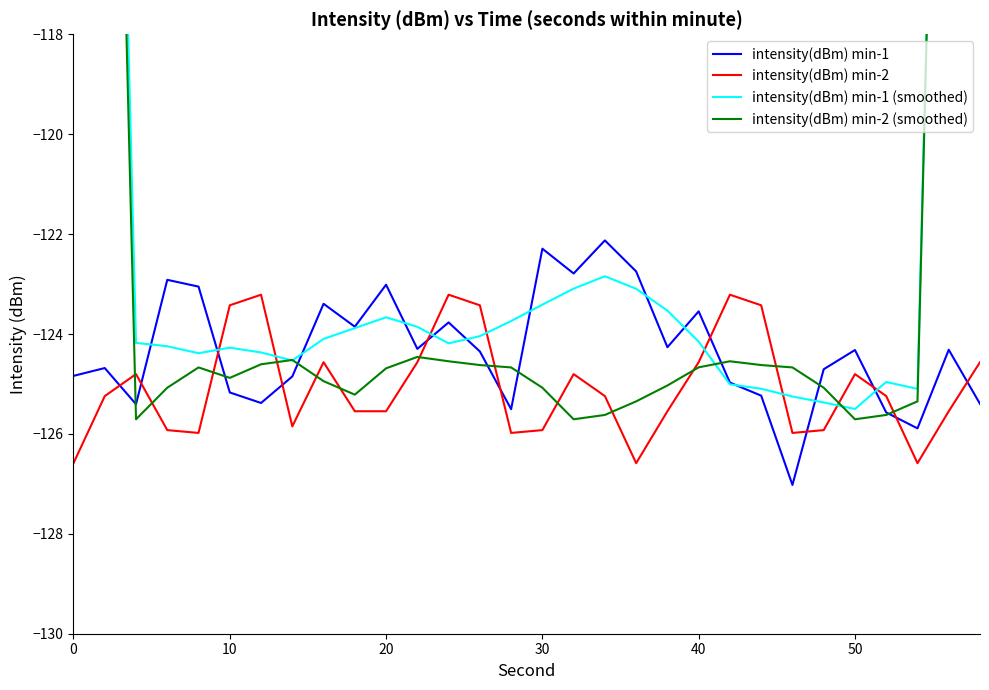

How many lines are shown in the chart?

4